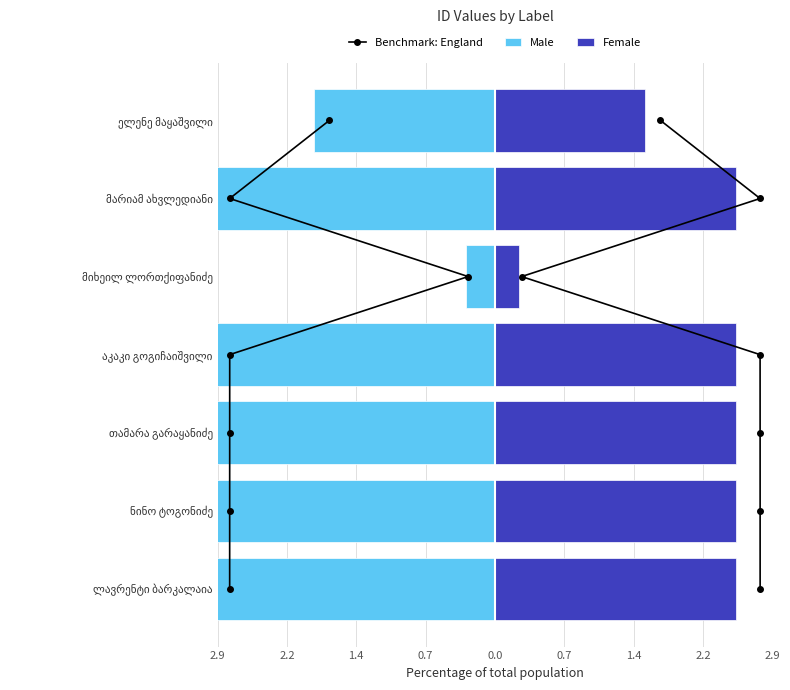

List the series in order of their overall mean, lowest first.

Male, Female, Benchmark: England